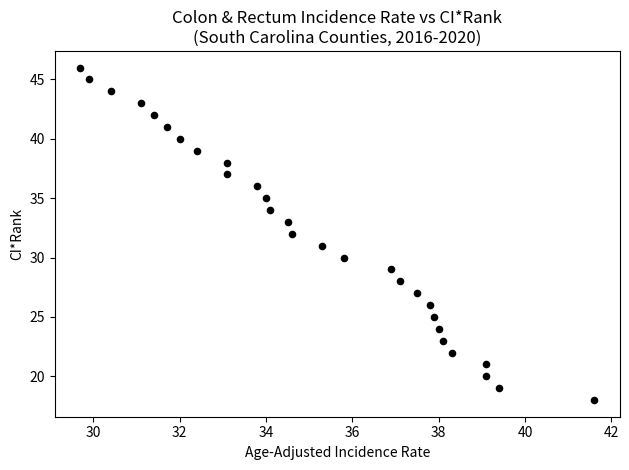

What is the range of Y values (max minus min)?

28